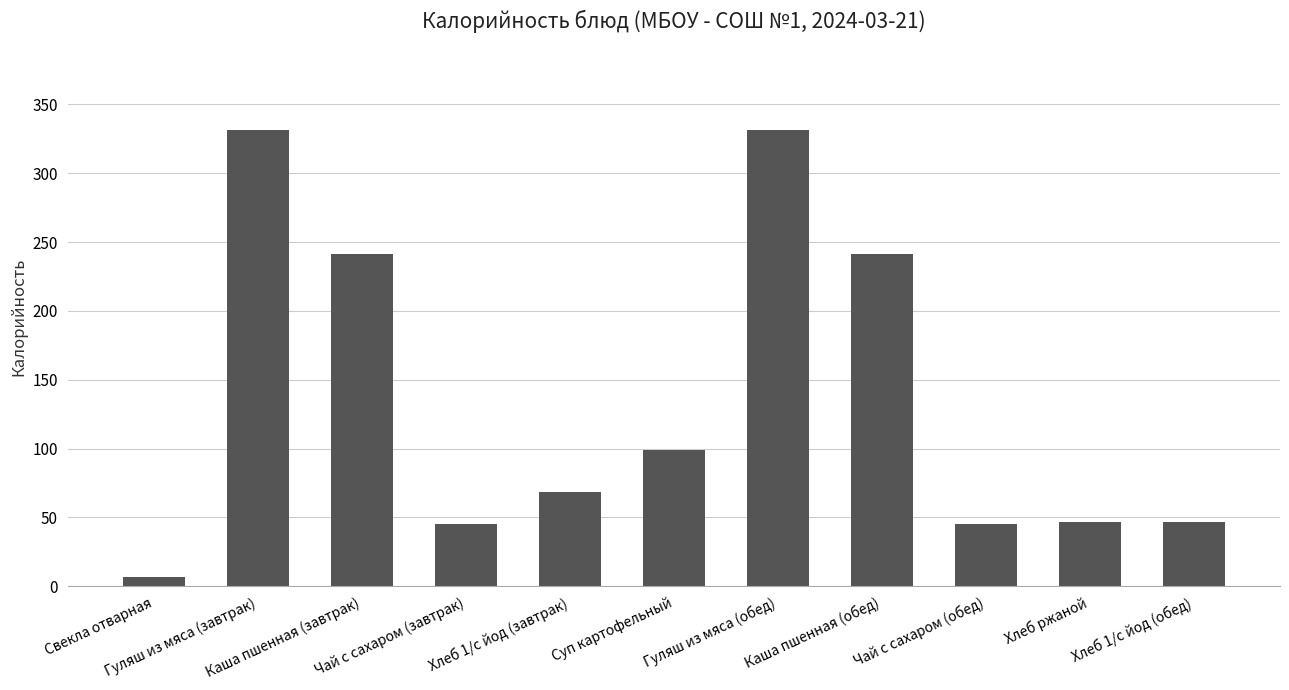

What is the sum of all values?

1502.2